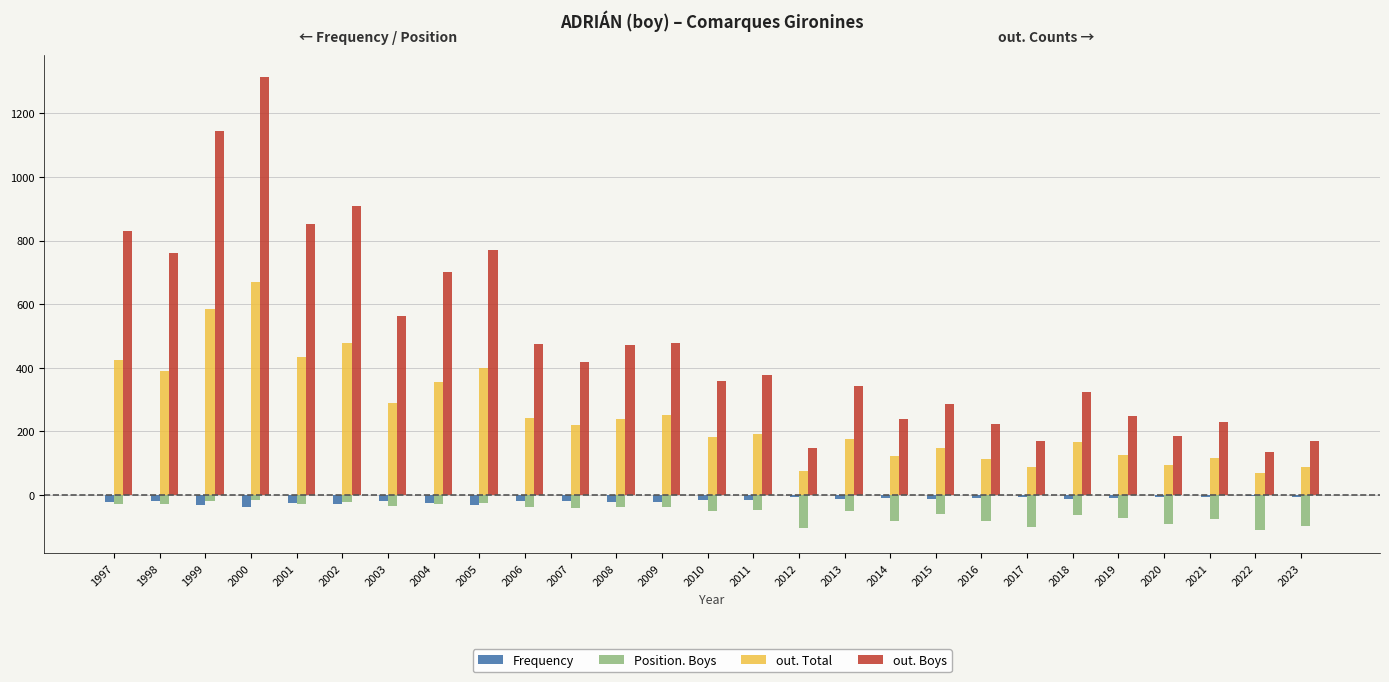

Between 1999 and 2018, which series saw the biggest shift?

out. Boys